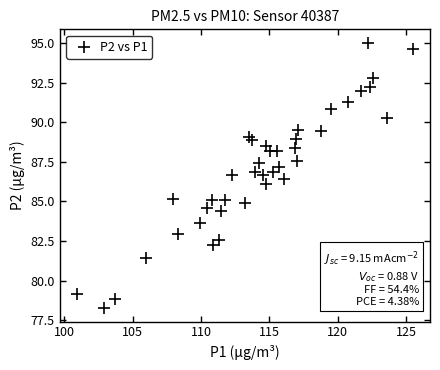

What is the range of X values (max minus min)?

24.6